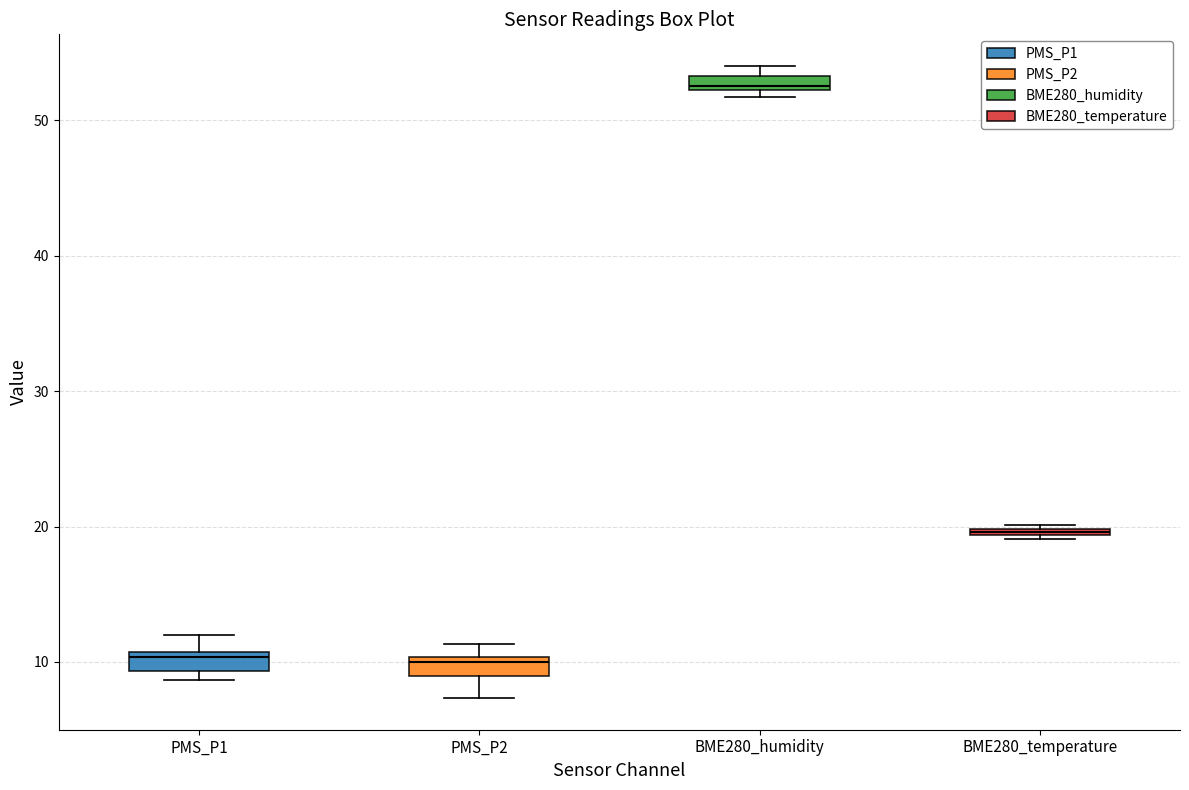

Where does the median line of the box for PMS_P1 sit on the y-axis? The values are not printed on the chart, so give them approximately, as read against the axis.

10